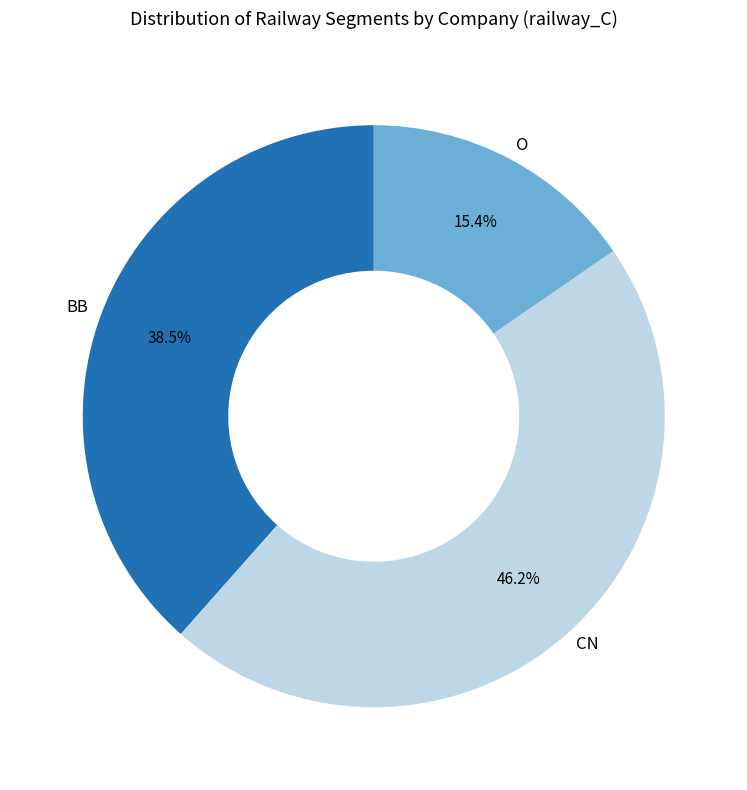

What is the ratio of the value at CN to the value at BB?

1.2